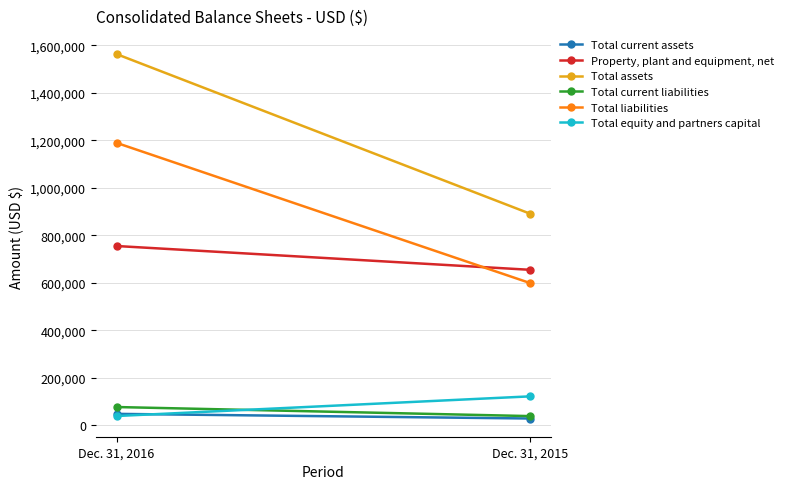

List the labels in order of Total liabilities value, largest first.

Dec. 31, 2016, Dec. 31, 2015